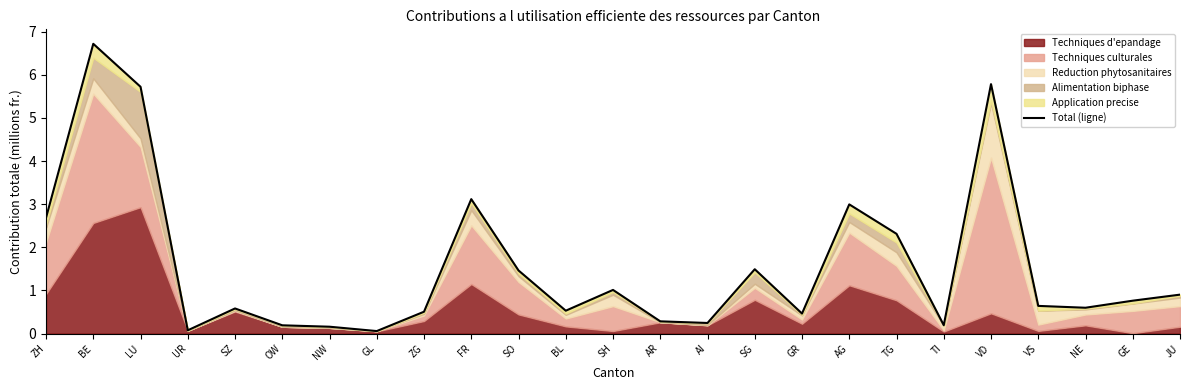

Reading right to left, list all the values displayed in this chart.

0.9	0.8	0.6	0.6	5.8	0.2	2.3	3.0	0.5	1.5	0.2	0.3	1.0	0.5	1.5	3.1	0.5	0.1	0.2	0.2	0.6	0.1	5.7	6.7	2.7